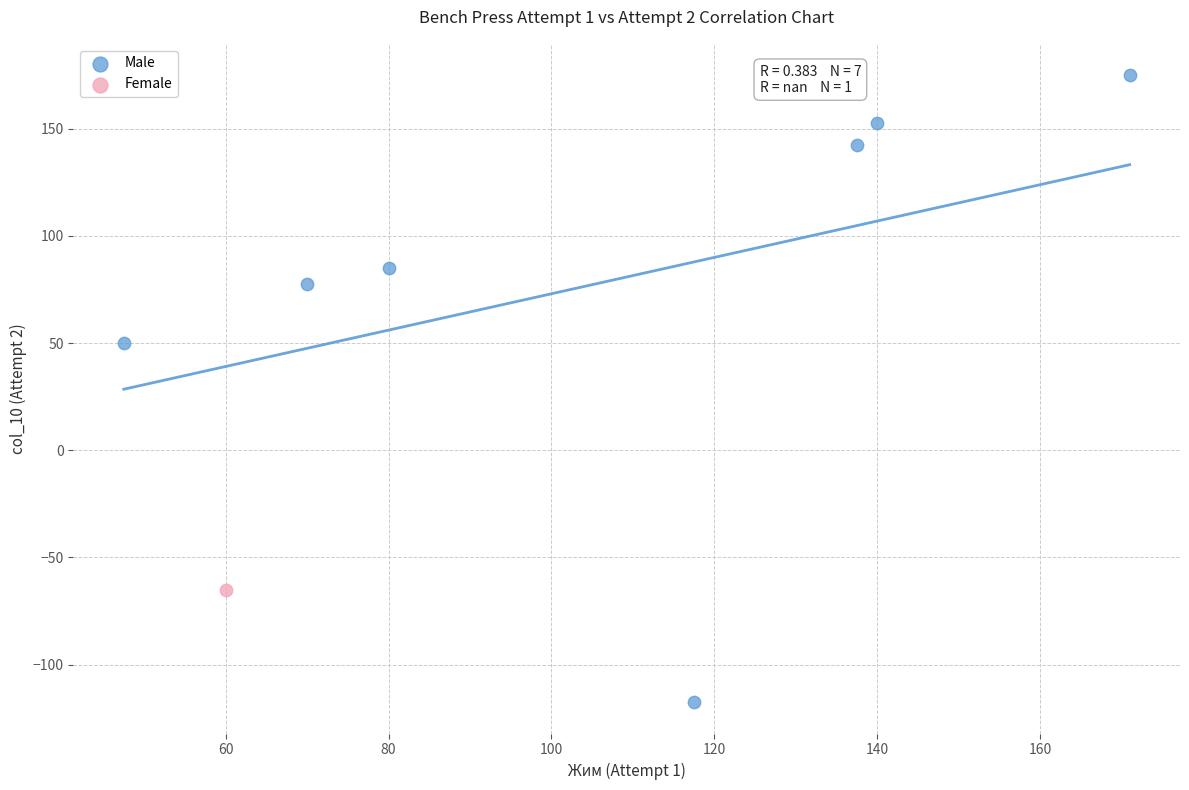

What are all the series names shown in the legend?

Male, Female